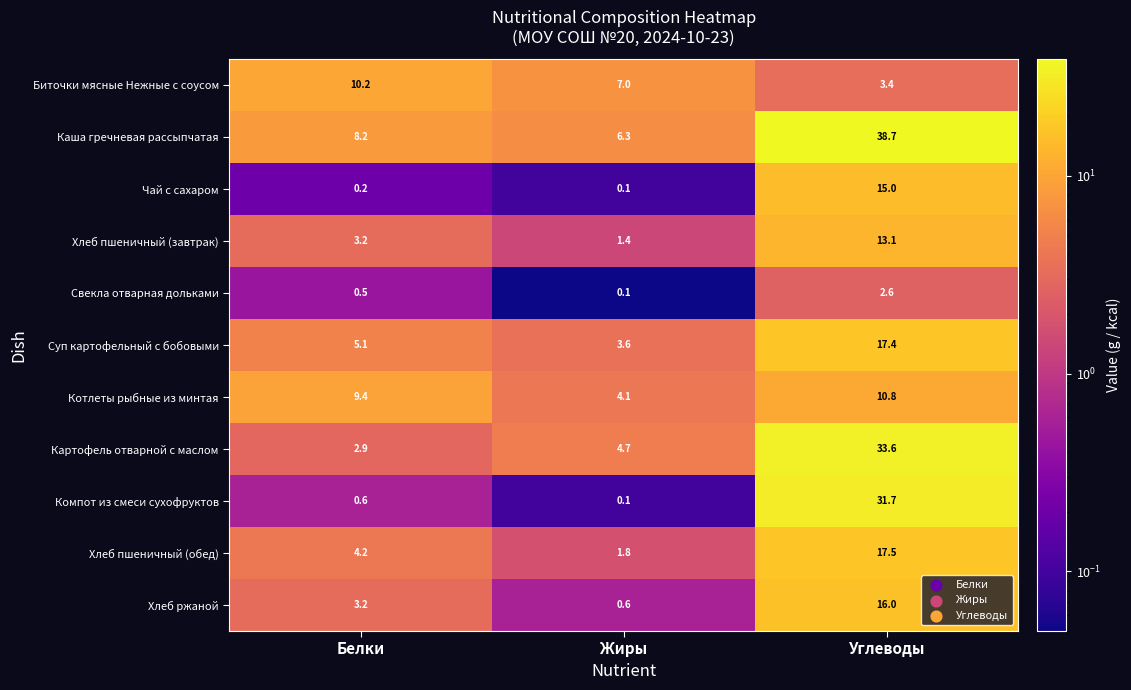

What is the minimum value for Хлеб пшеничный (обед)?

1.8